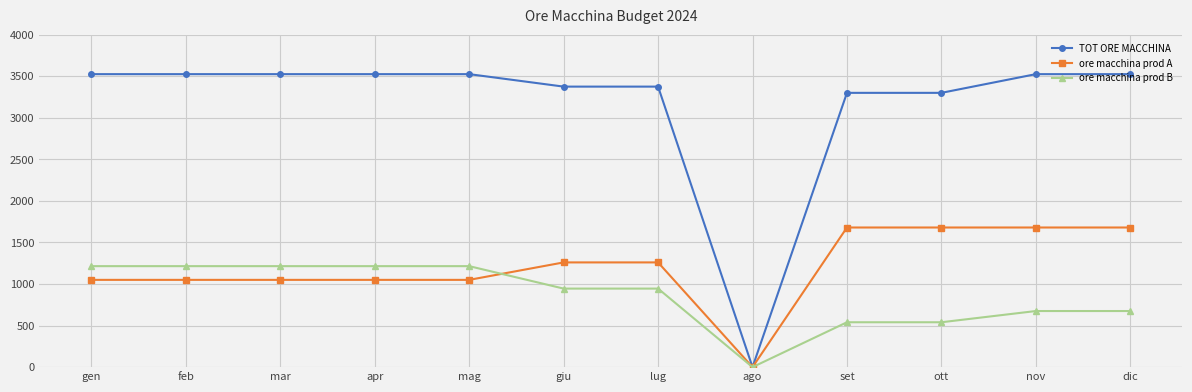

What is the total value across all series at gen?

5790